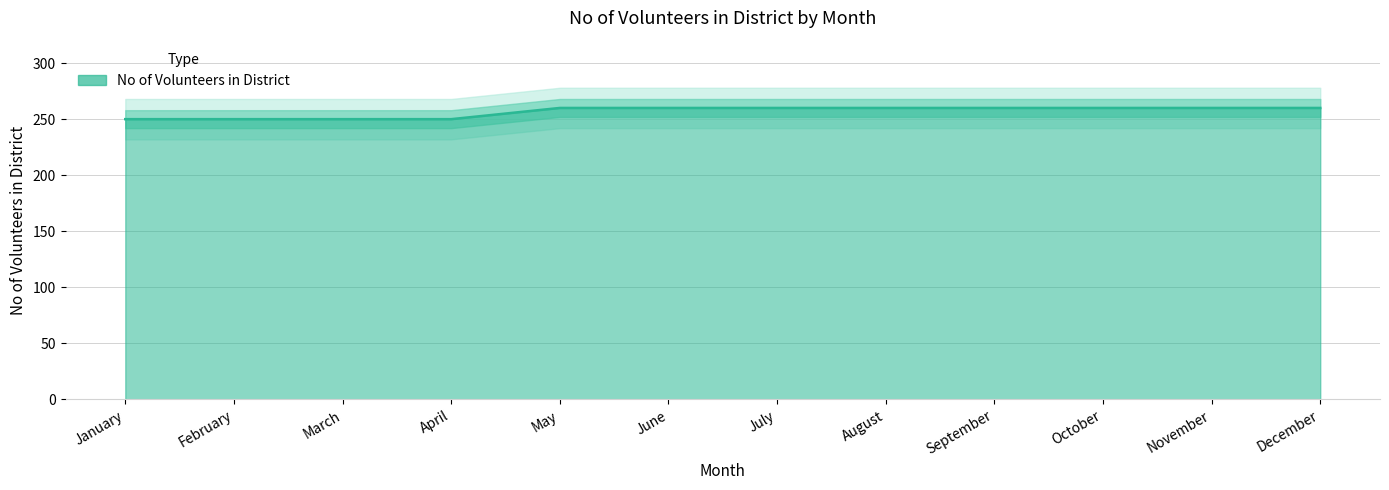

Is it true that the value at October is 260?

True